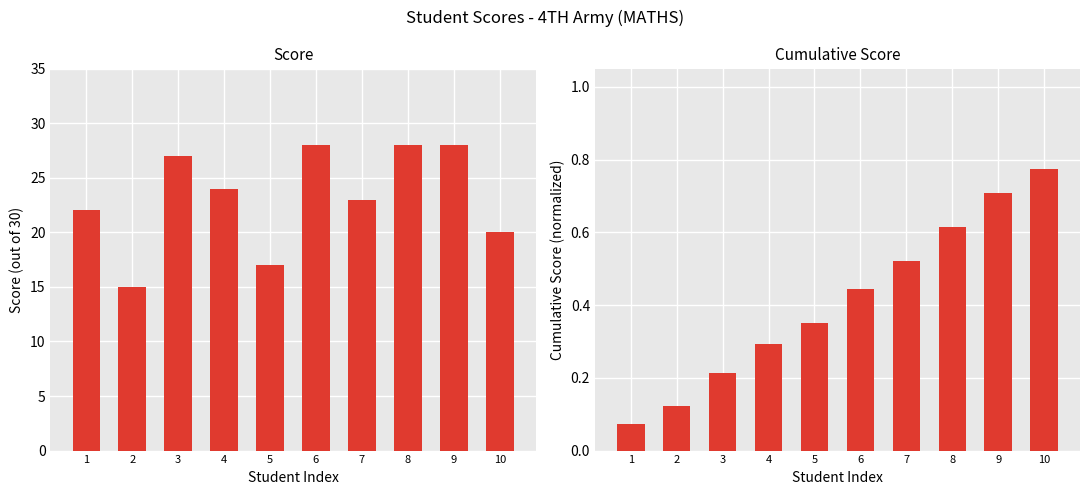

List the labels in order of Cumulative Score (normalized) value, largest first.

10, 9, 8, 7, 6, 5, 4, 3, 2, 1